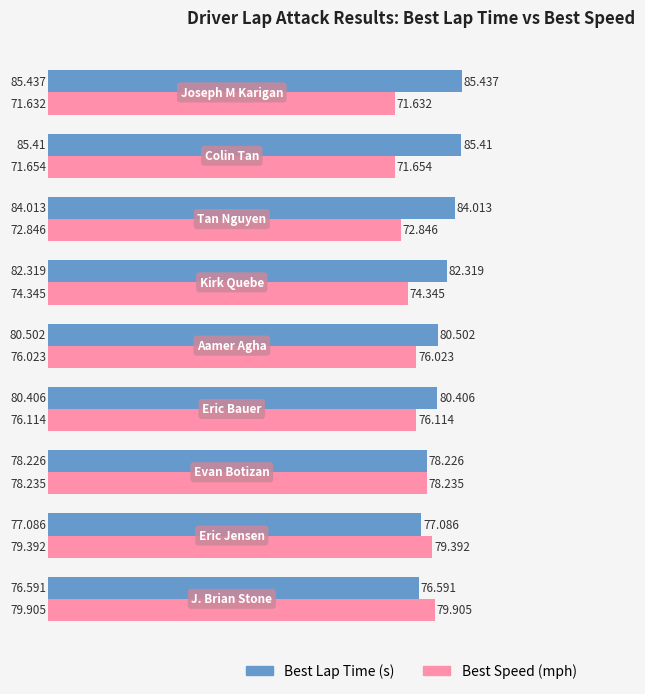

Which series has the largest total across all categories?

Best Lap Time (s)